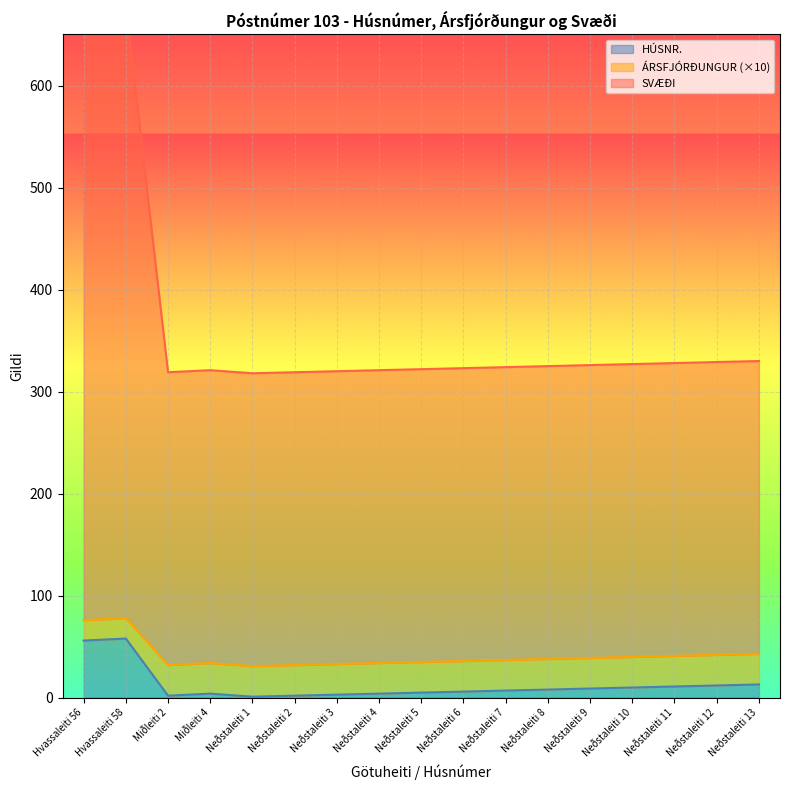

What is the label of the 5th point from the left?

Neðstaleiti 1